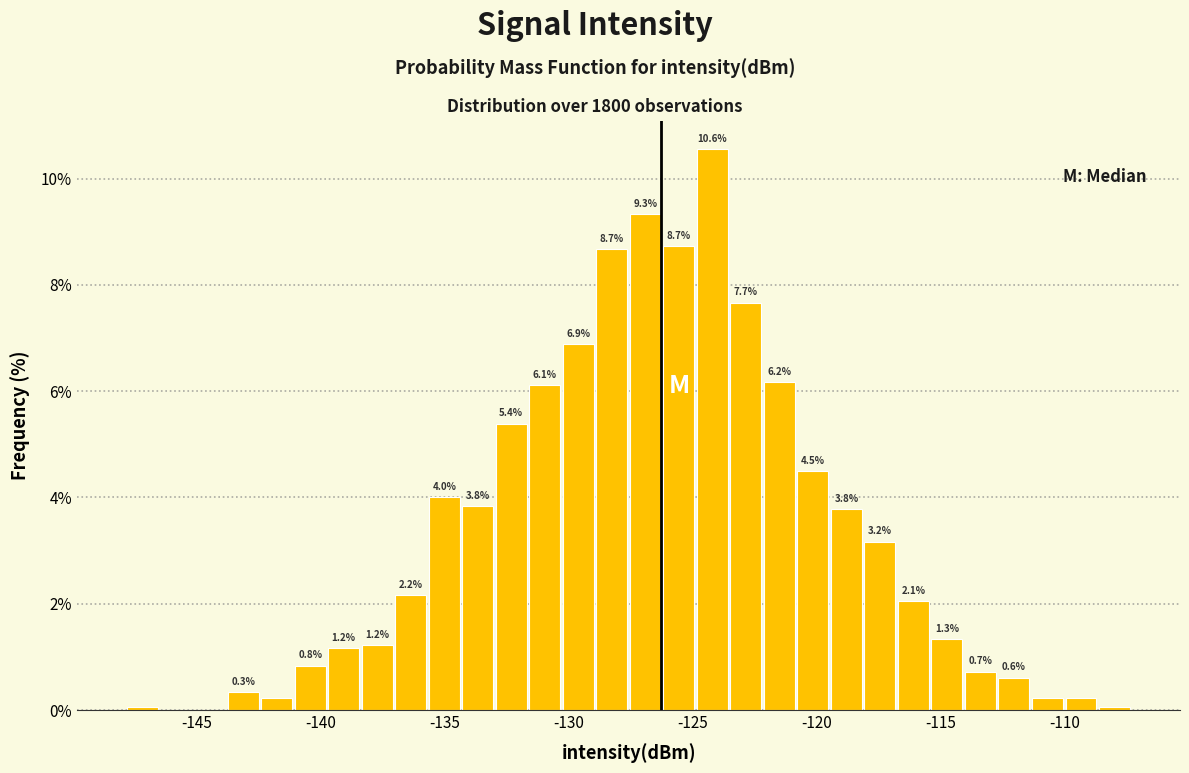

Around what value on the x-axis is the tallest bar? Give the approximate position of its centre, as read against the axis.

-124.0